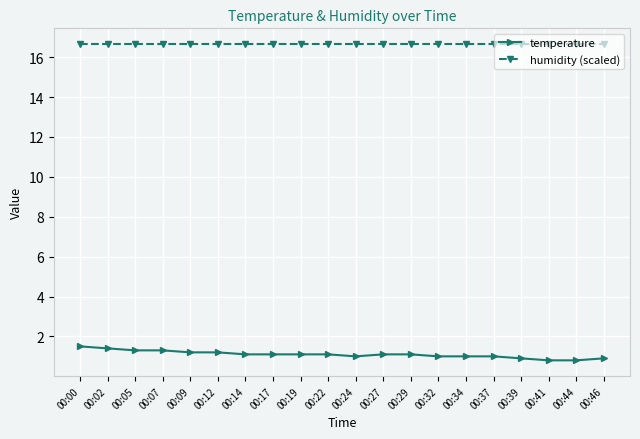

How many data points does each series have?

20